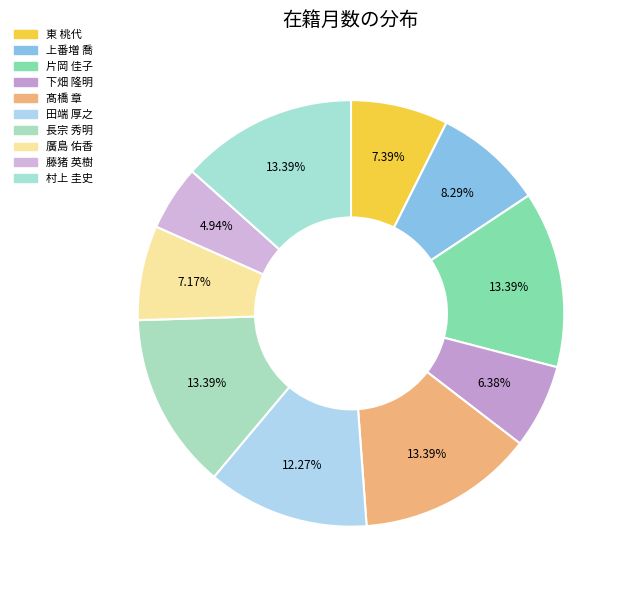

How many segments does this pie chart have?

10